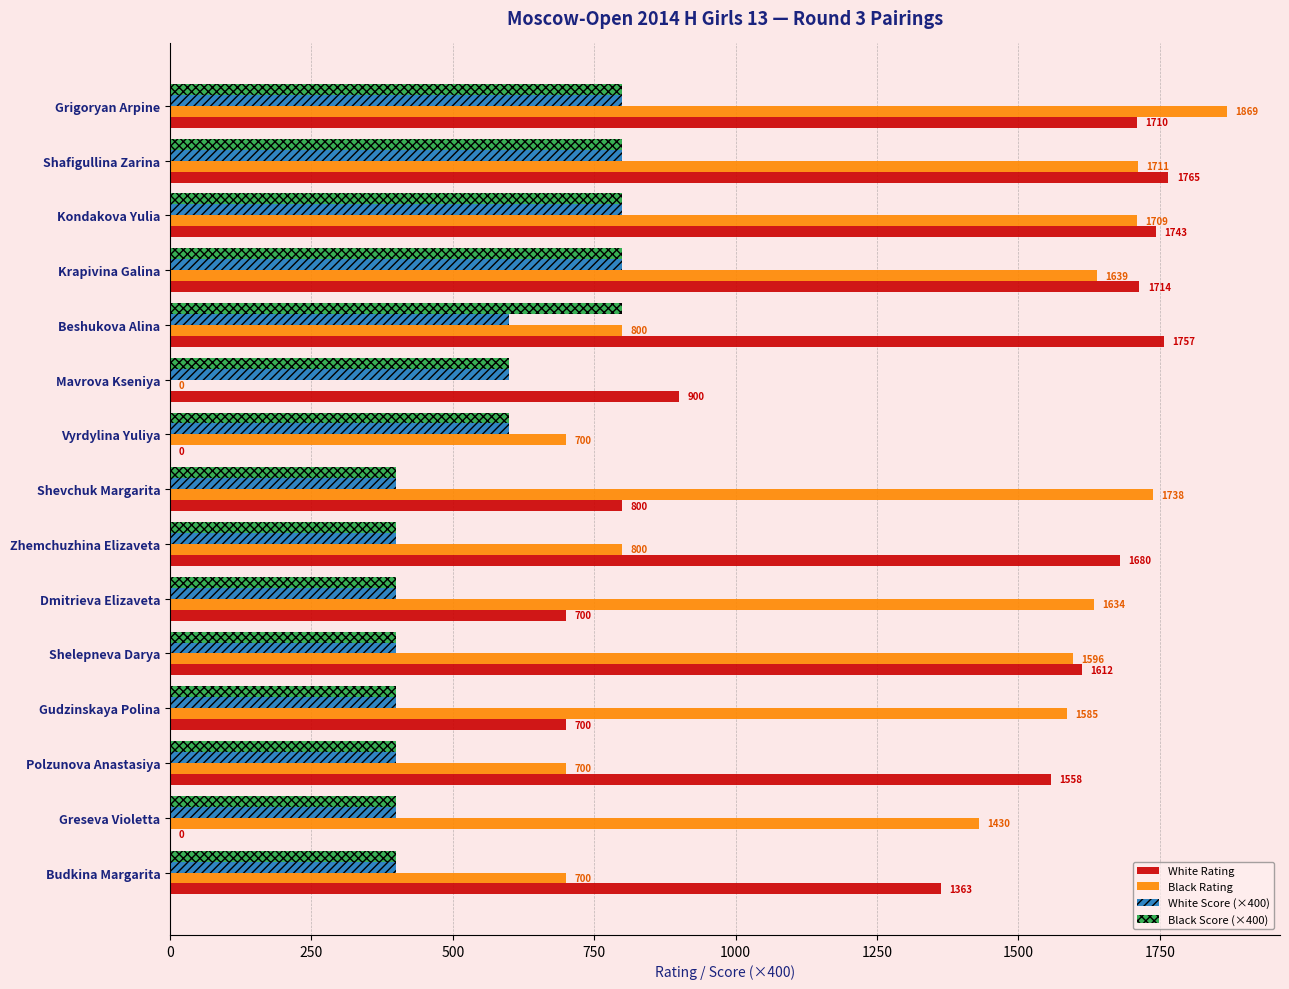

The Black Score (×400) series shows 400 at Shelepneva Darya. True or false?

True